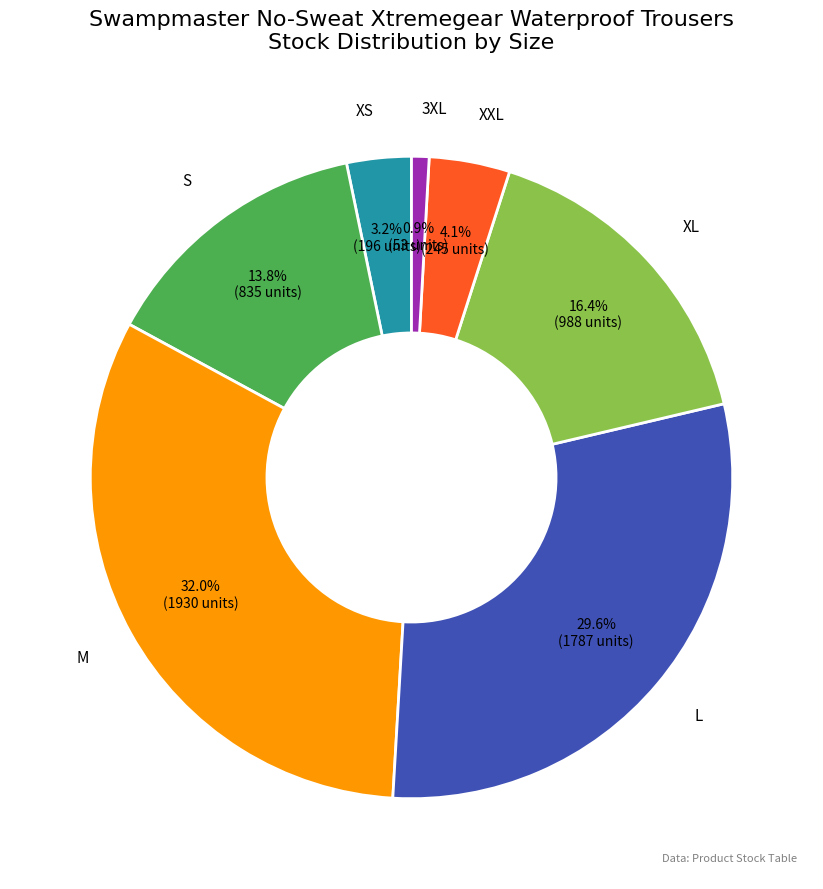

How many slices are in this pie chart?

7